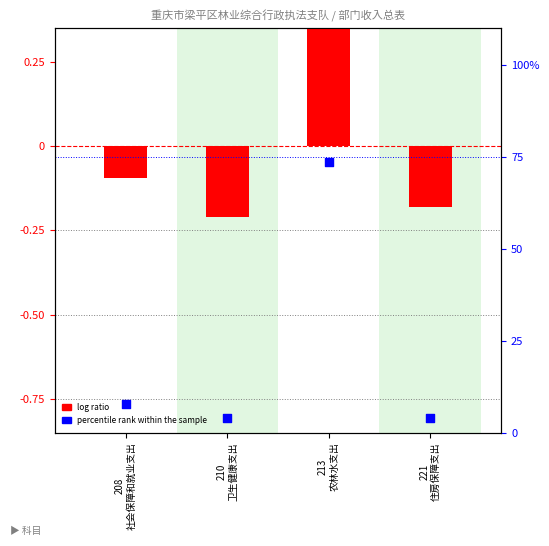

What is the change in value from 210
卫生健康支出 to 213
农林水支出?

+69.5